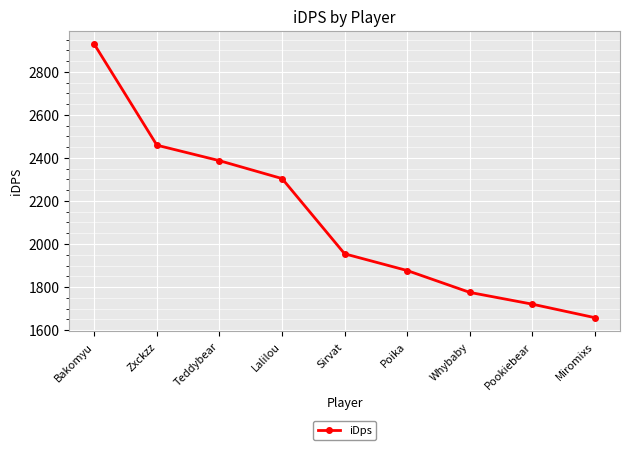

What position from the left is Lalilou?

4